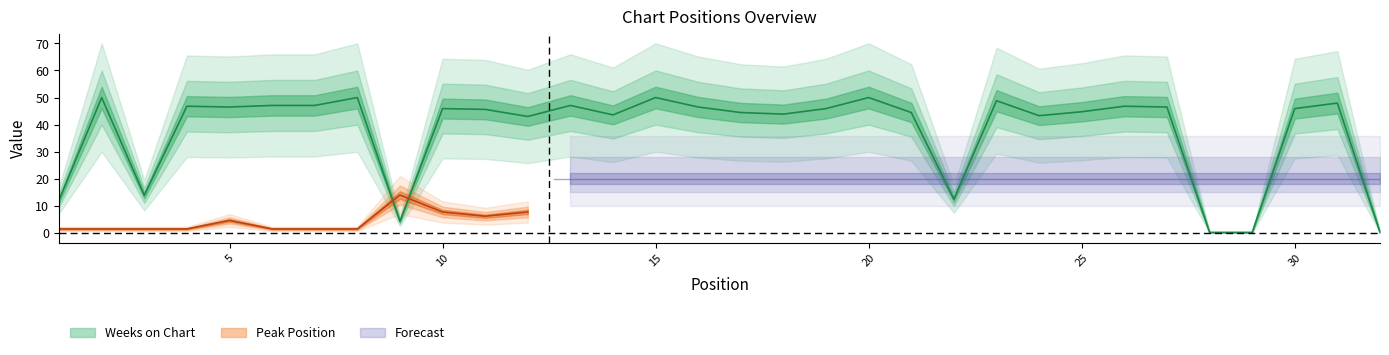

Rank the categories by value from highest to lowest.

2, 8, 15, 20, 23, 31, 6, 7, 13, 4, 26, 5, 16, 27, 10, 19, 30, 11, 25, 17, 21, 18, 14, 24, 12, 3, 22, 1, 9, 28, 29, 32